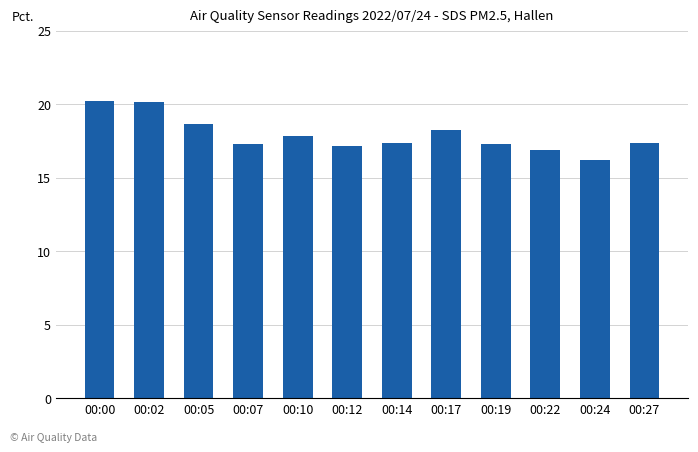

The chart shows a value of 29.3 at 00:27. True or false?

False